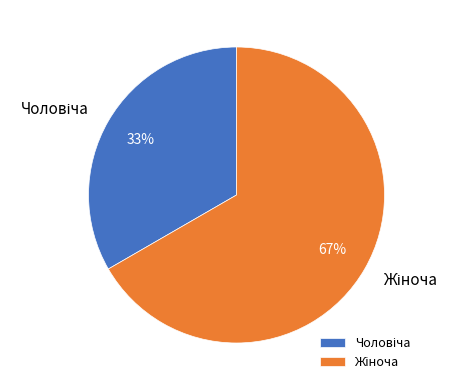

Is there a majority slice in this chart?

Yes